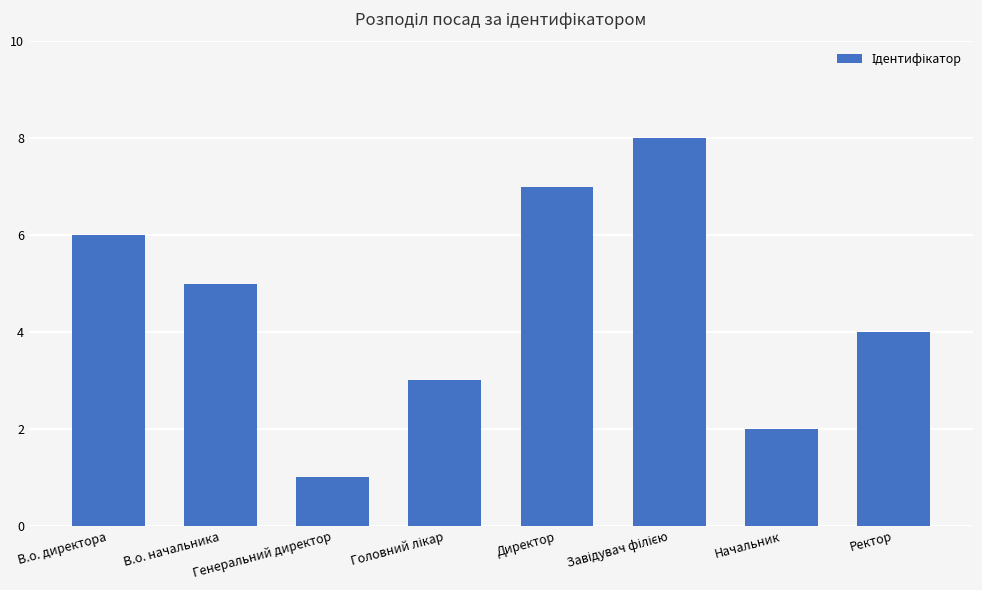

Is it true that the value at Генеральний директор is 1?

True